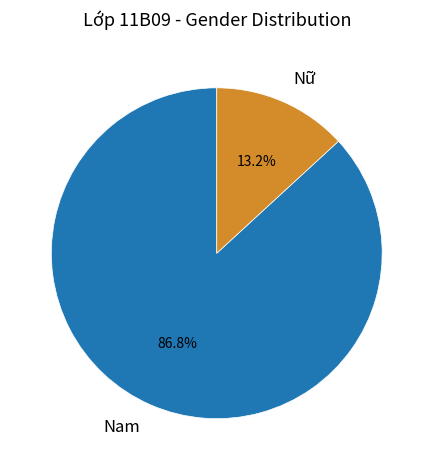

Is it true that Nữ is 13% of the pie?

True